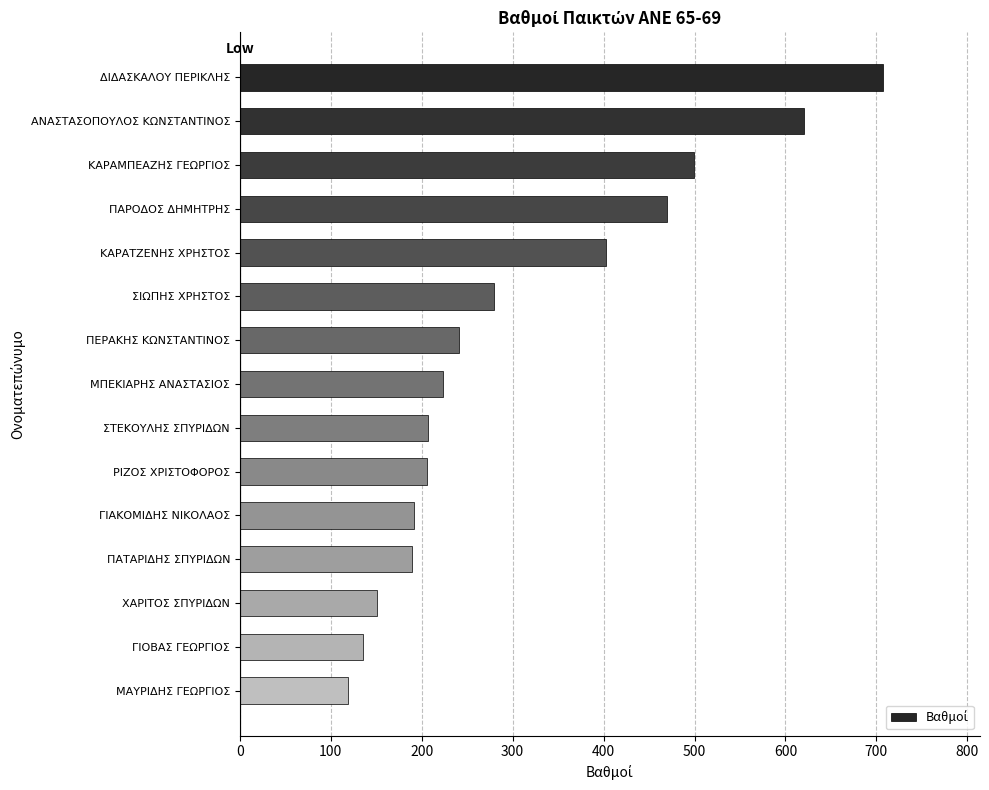

What is the sum of all values?

4643.1